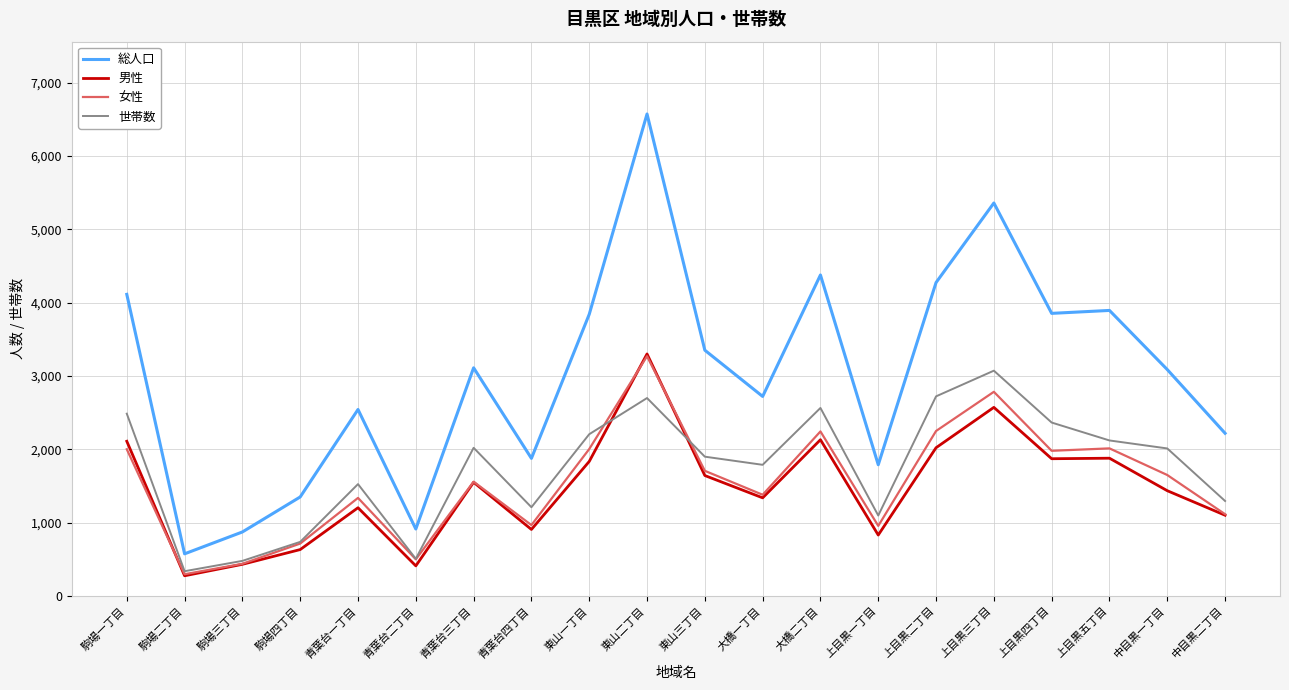

What is the total value across all series at 駒場二丁目?

1494